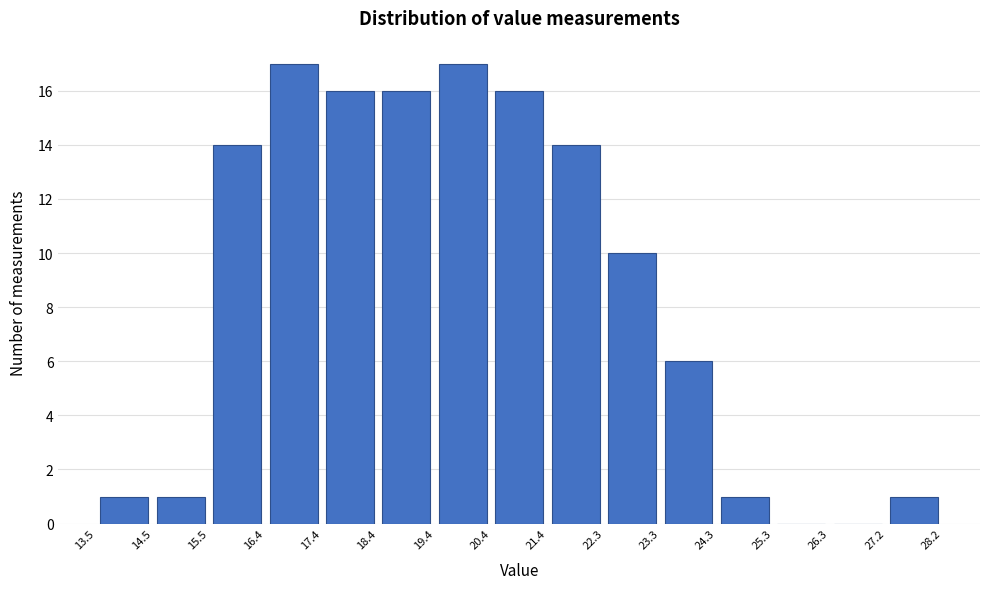

What is the height of the bar covering 17.4 to 18.4 on the x-axis? The values are not printed on the chart, so give them approximately, as read against the axis.

16